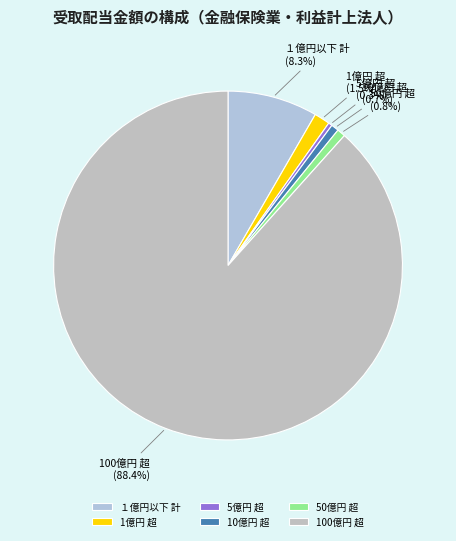

Does 10億円 超 (0.7%) account for over 50% of the chart?

No